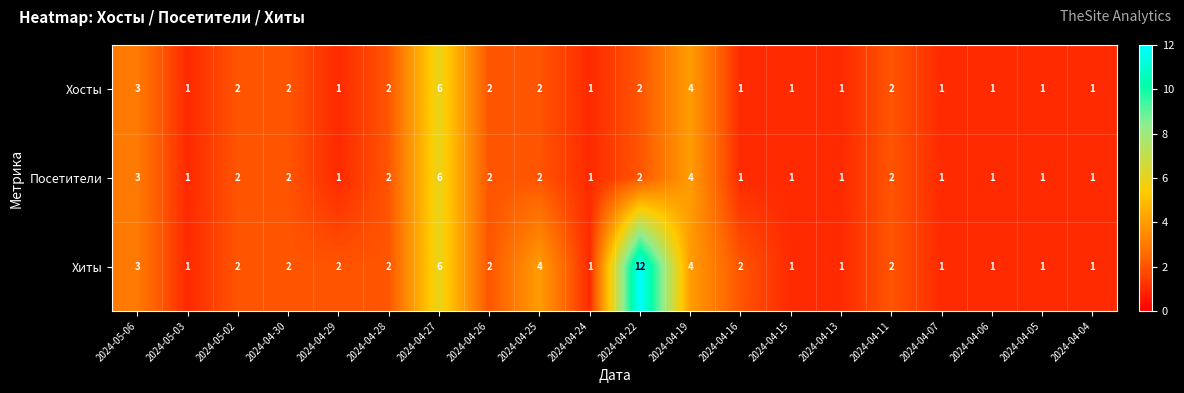

What is the difference between the maximum and minimum values in the Хиты series?

11